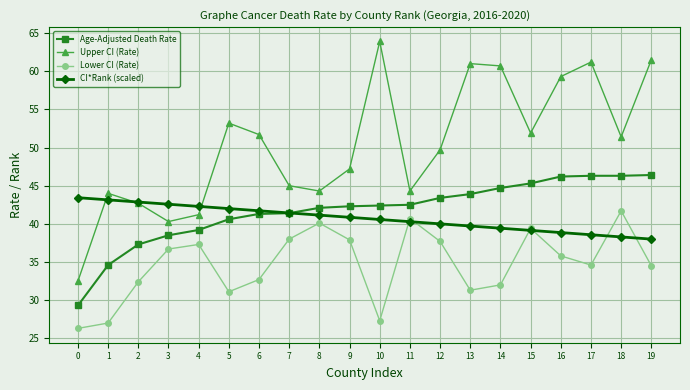

Is this an area chart (filled region under the line)?

No